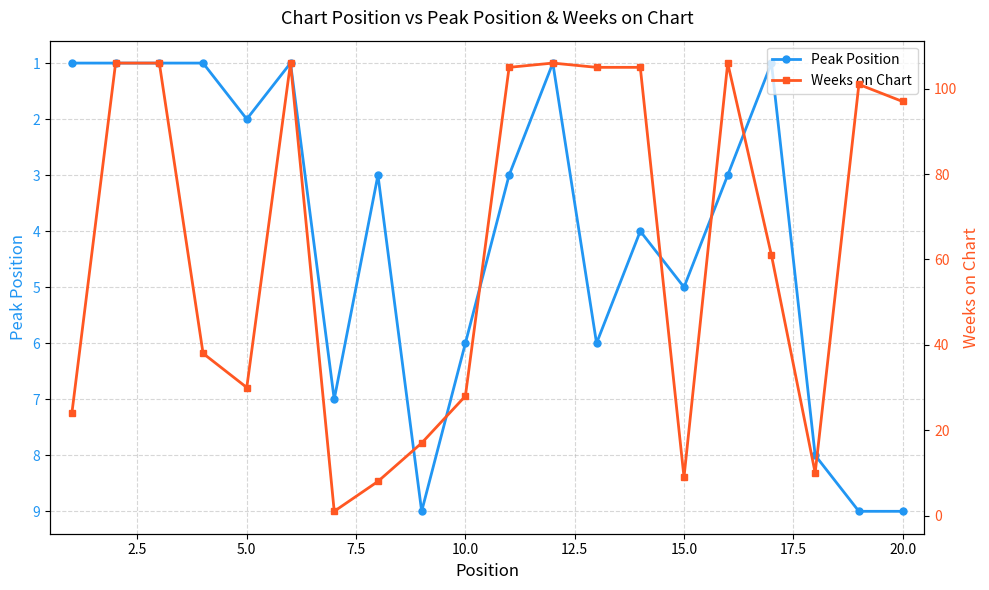

Reading left to right, what are all the values shown in this chart?

Peak Position: 1	1	1	1	2	1	7	3	9	6	3	1	6	4	5	3	1	8	9	9
Weeks on Chart: 24	106	106	38	30	106	1	8	17	28	105	106	105	105	9	106	61	10	101	97